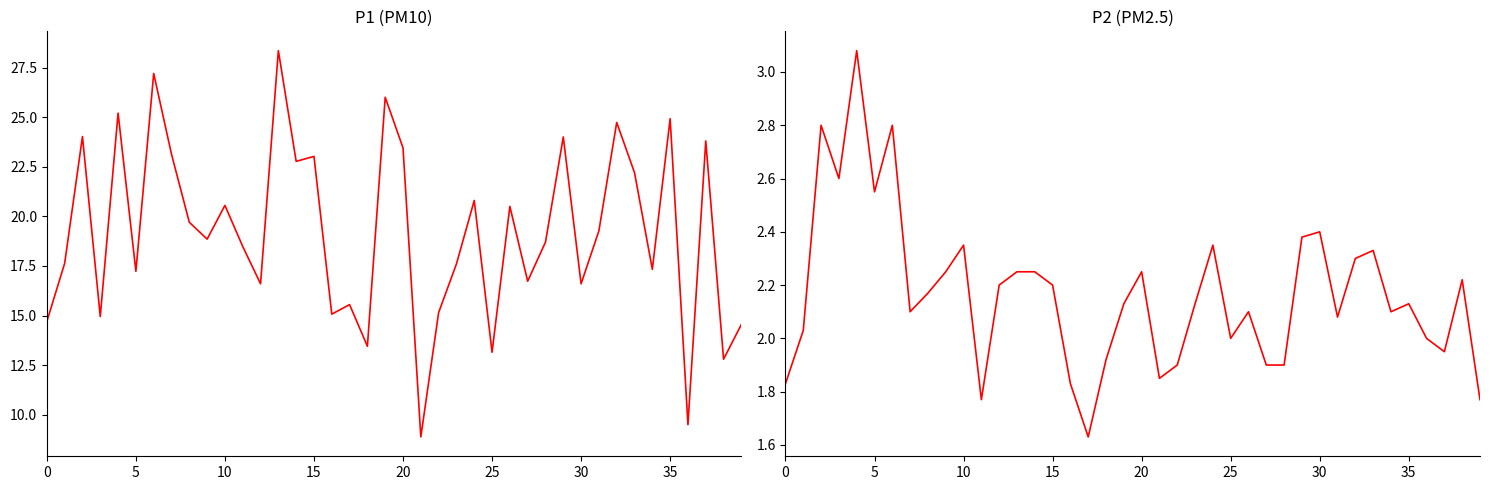

What are all the series names shown in the legend?

P1, P2